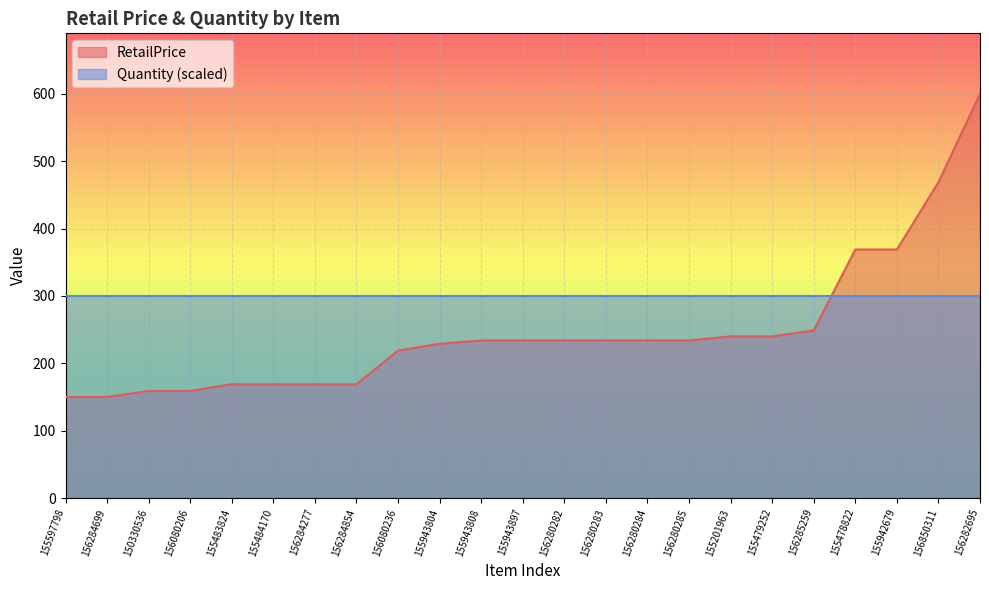

What position from the right is 156280285?

8